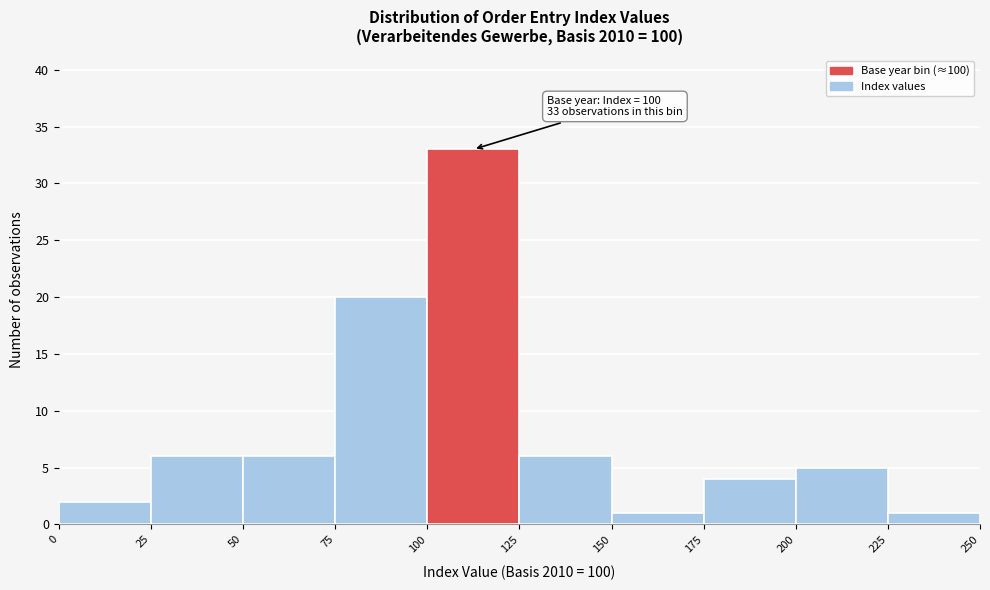

Which range on the x-axis has the tallest bar?

100 to 125